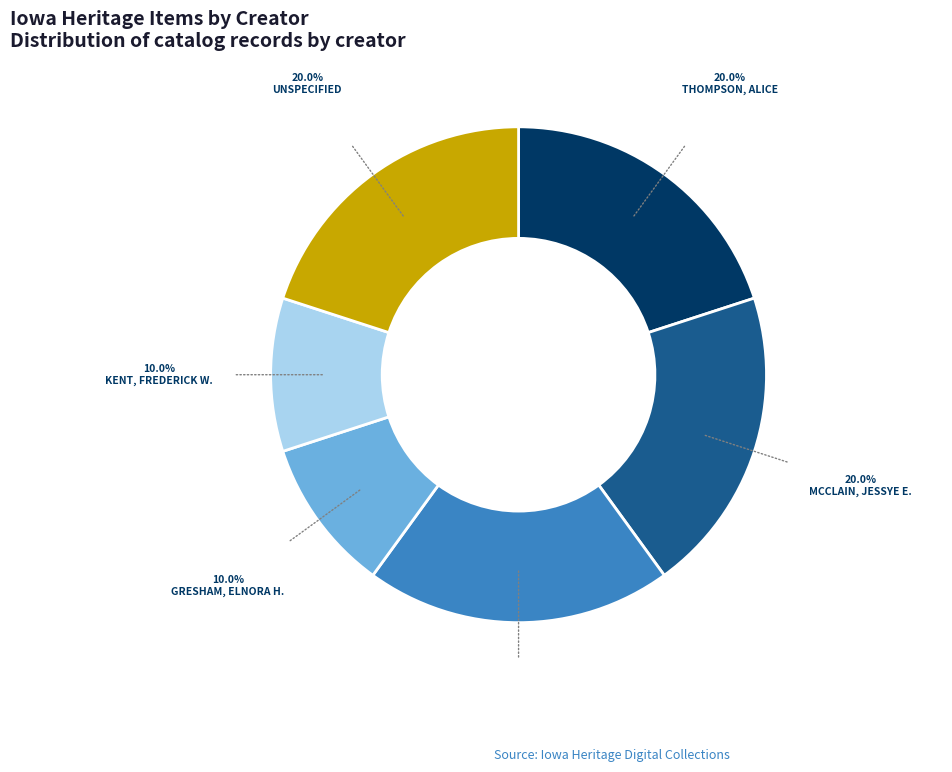

Is there any slice that represents more than half of the pie?

No